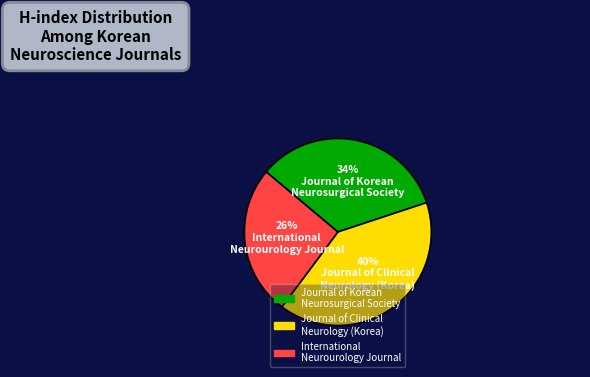

The Journal of Korean Neurosurgical Society slice represents 24% of the pie. True or false?

False